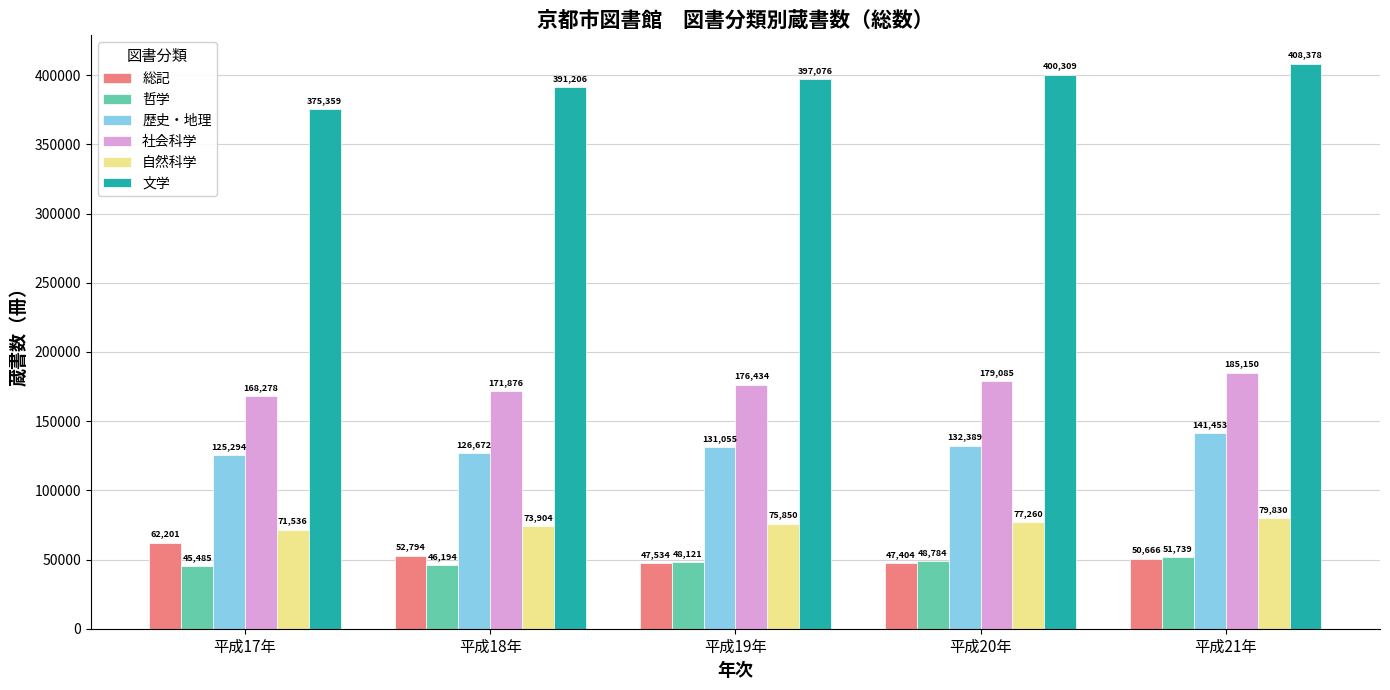

List the labels in order of 歴史・地理 value, largest first.

平成21年, 平成20年, 平成19年, 平成18年, 平成17年